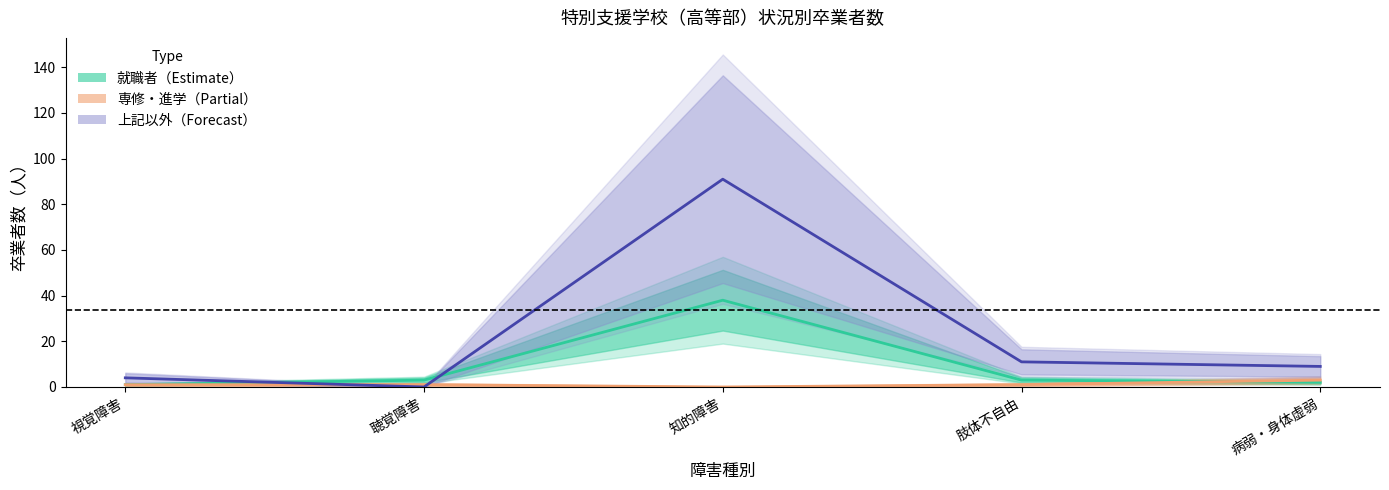

Which series has the widest spread of values?

上記以外（Forecast）